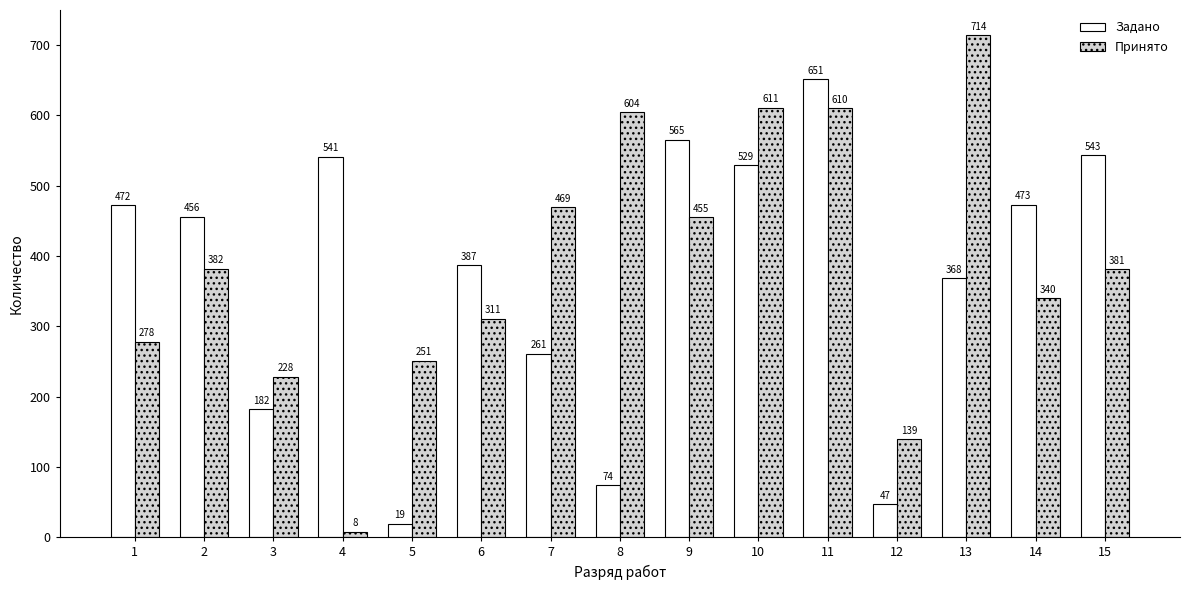

How many data points in Принято are less than 381?

7